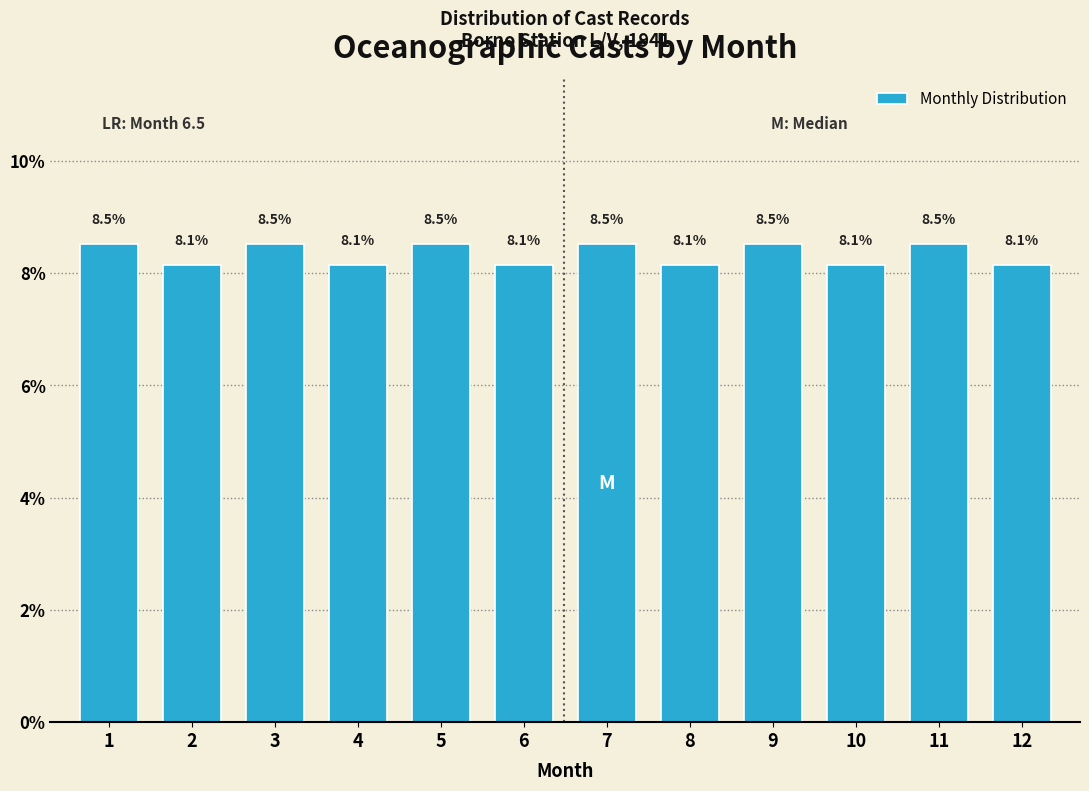

Reading left to right, list all the values displayed in this chart.

8.5	8.1	8.5	8.1	8.5	8.1	8.5	8.1	8.5	8.1	8.5	8.1